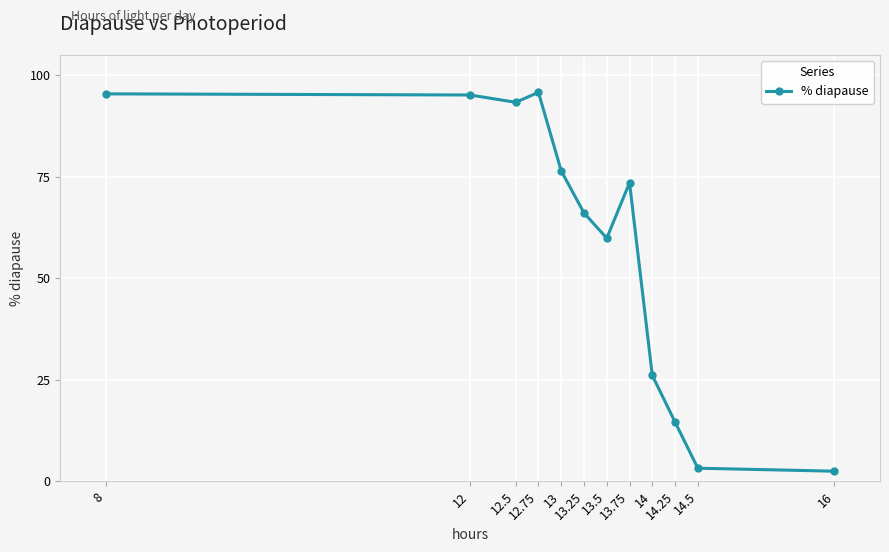

At which category does the data reach its first local valley?

12.5